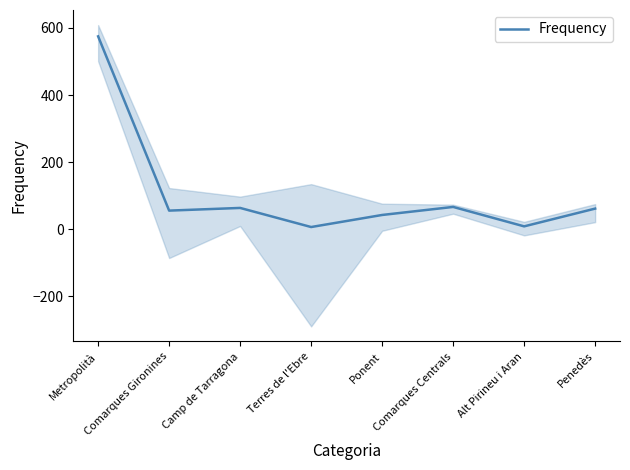

What is the change in value from Camp de Tarragona to Alt Pirineu i Aran?

-55